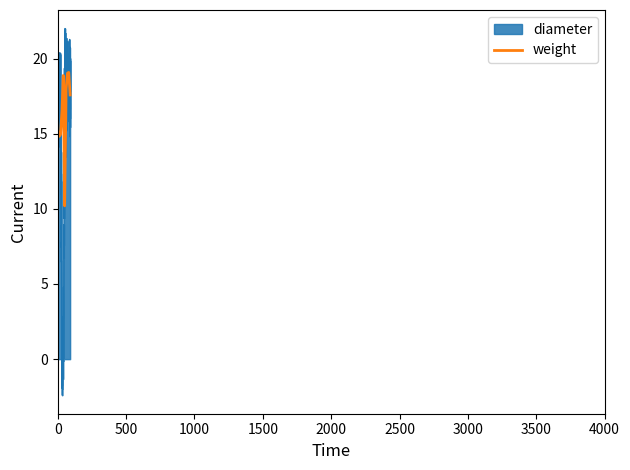

Which series has the largest range (max minus min)?

diameter